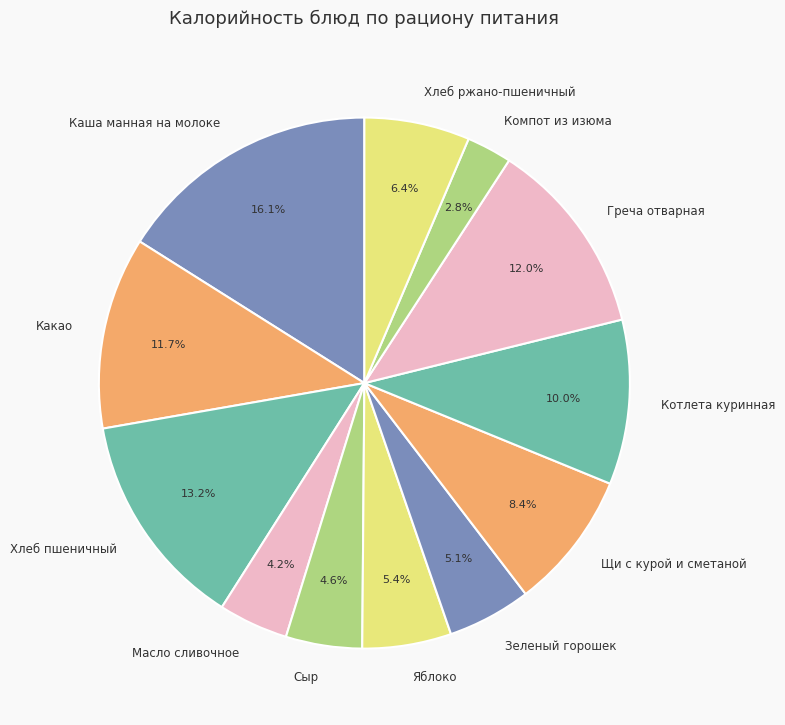

Between Греча отварная and Яблоко, which is larger?

Греча отварная